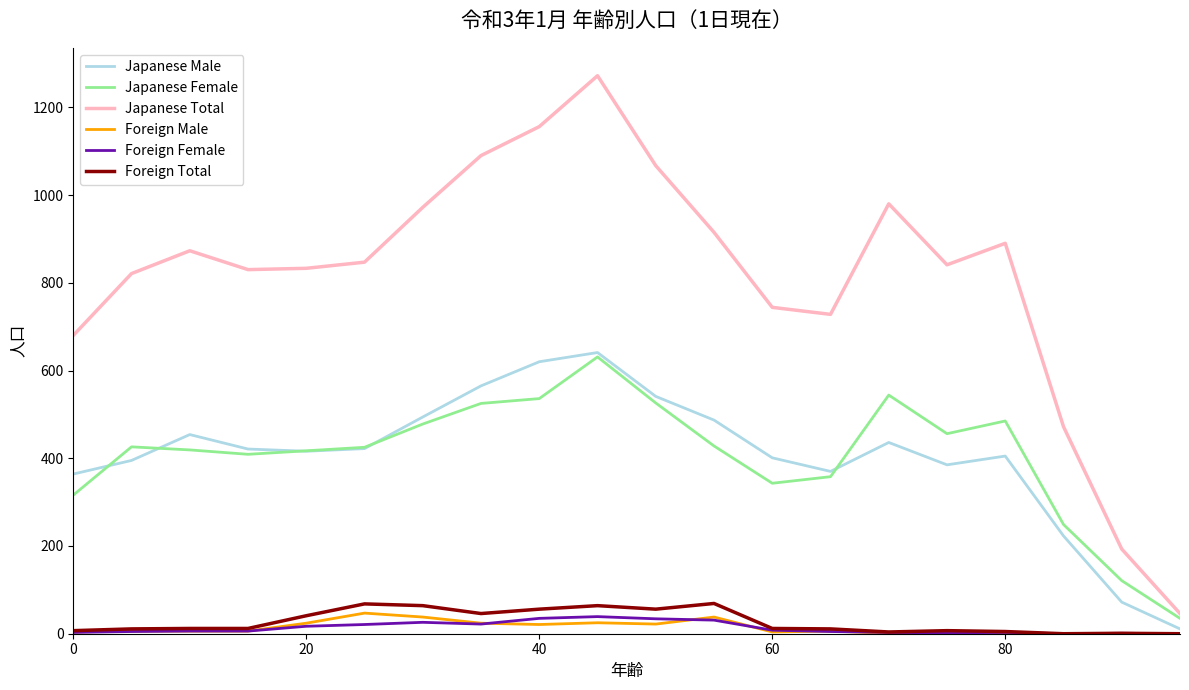

True or false: Japanese Male and Foreign Male cross at least once.

False